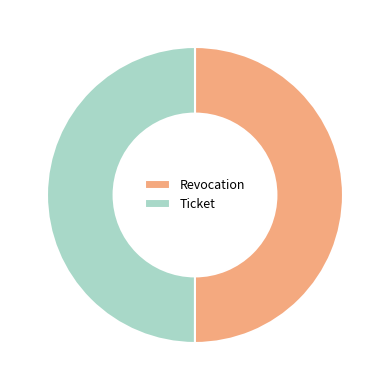

Is the sum of Ticket and Revocation greater than half?

Yes